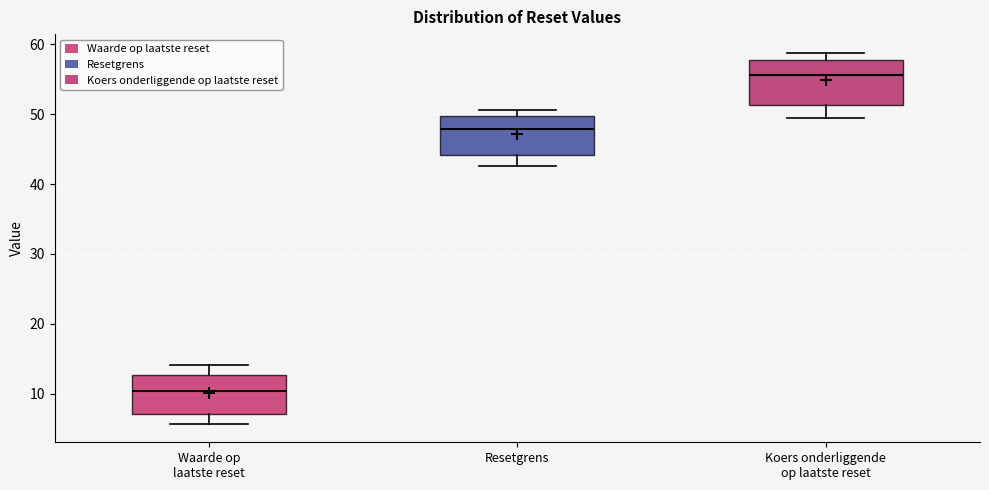

Where is the lower edge of the box for Resetgrens on the y-axis? The values are not printed on the chart, so give them approximately, as read against the axis.

44